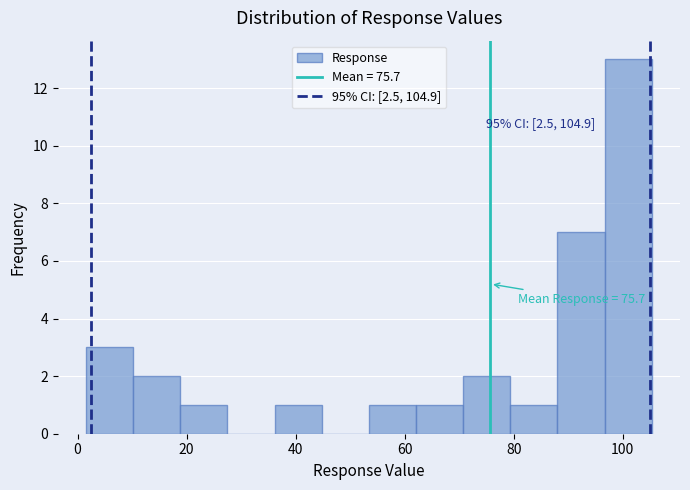

Over which range of the x-axis is the bar tallest?

96 to 106